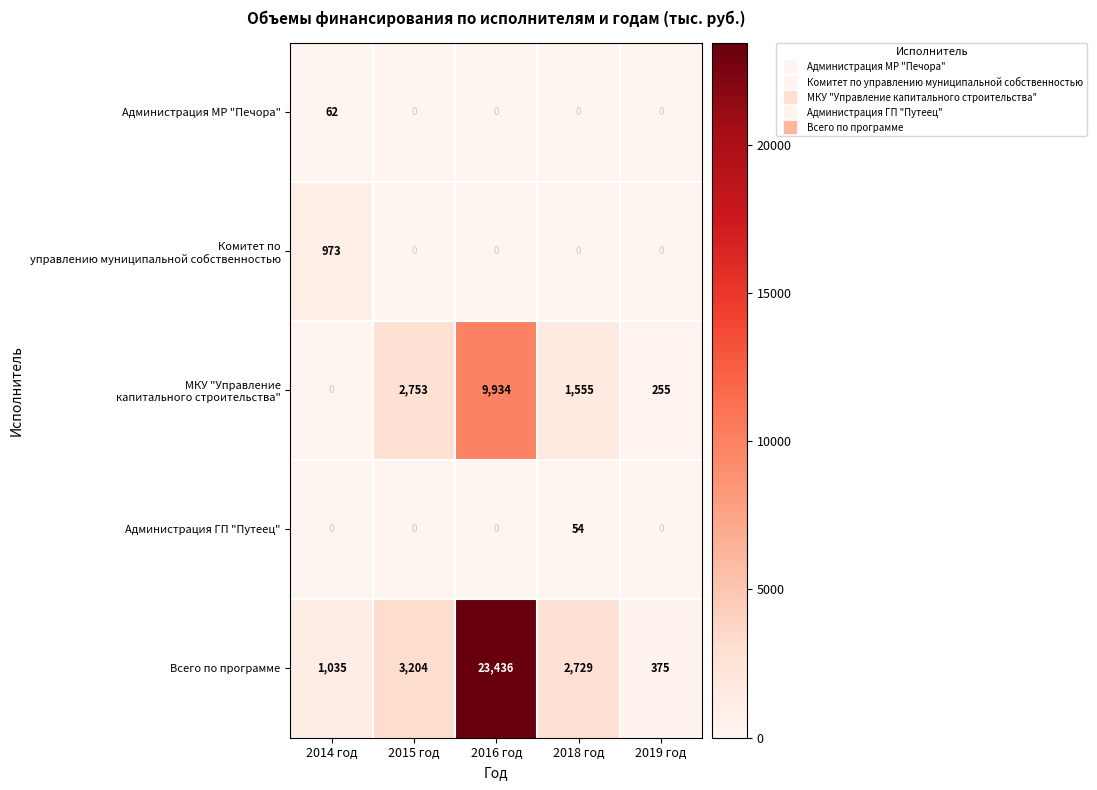

What is the average value of the Всего по программе series?

6156